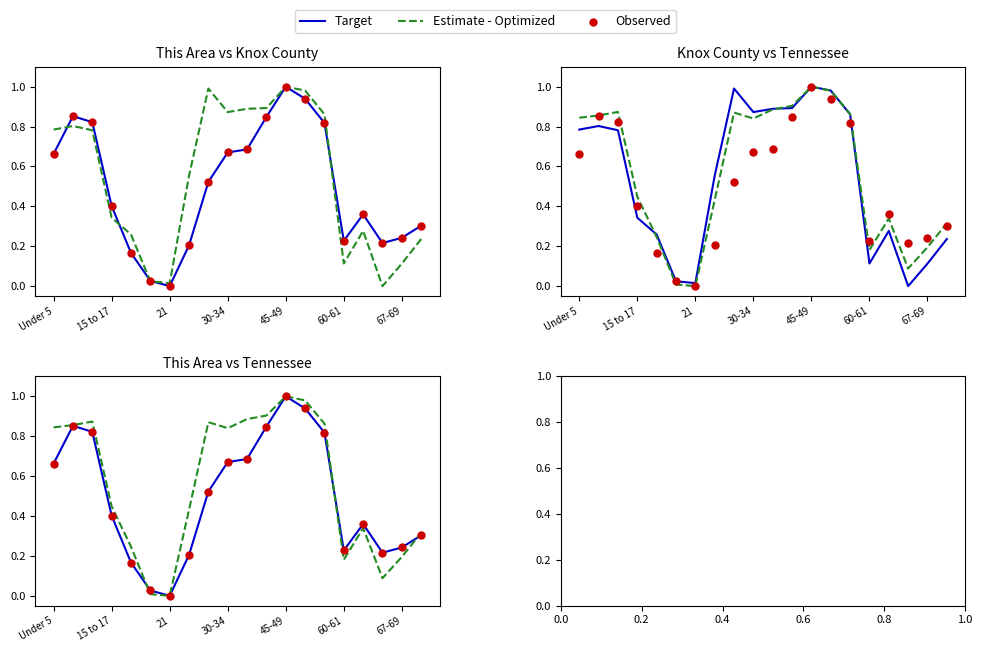

At how many categories does at least one series exceed 0?

19